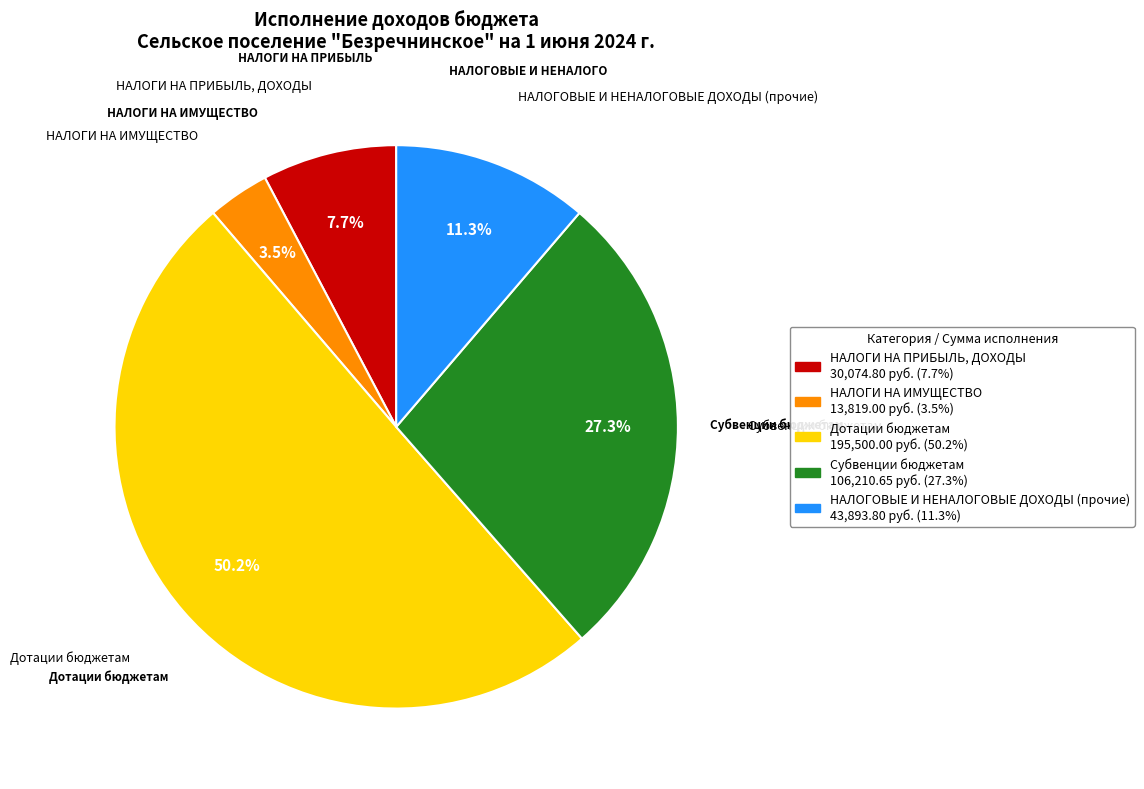

To the nearest percent, what is the average slice percentage?

20%